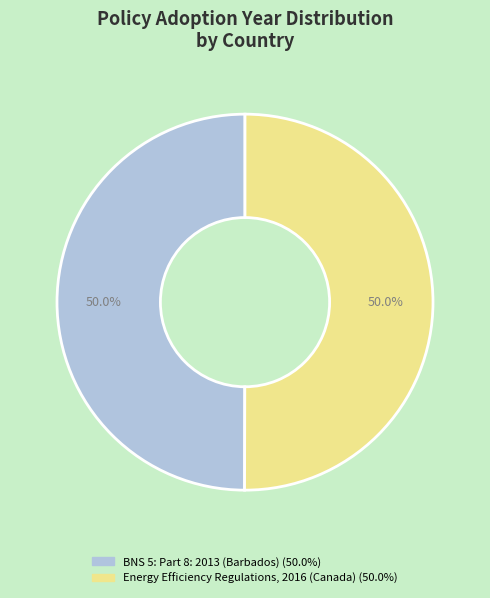

Do BNS 5: Part 8: 2013 (Barbados) and Energy Efficiency Regulations, 2016 (Canada) together represent more than half of the pie?

Yes